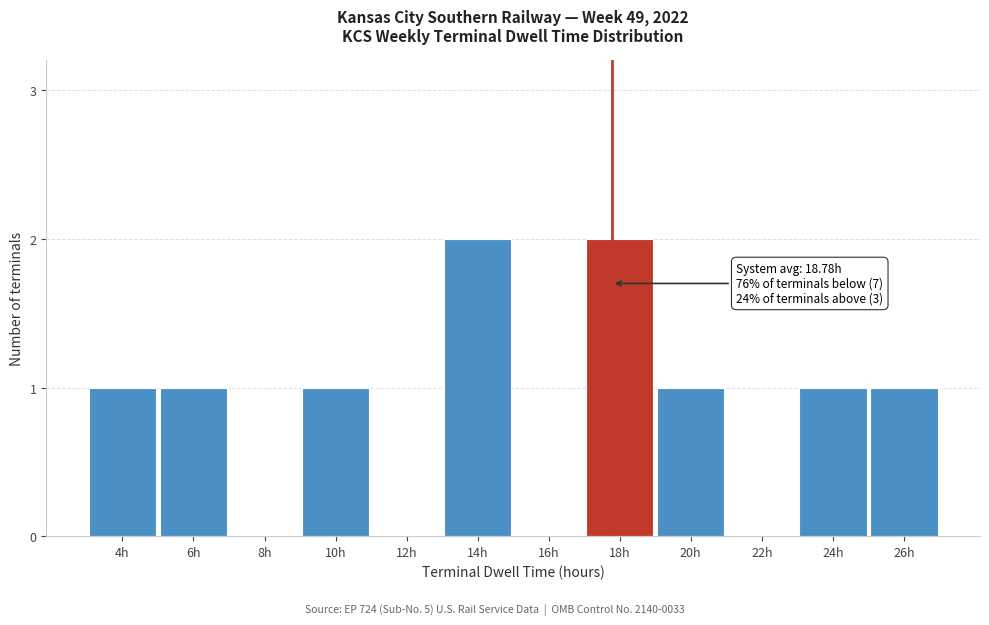

Reading right to left, list all the values displayed in this chart.

26h=1	24h=1	22h=0	20h=1	18h=2	16h=0	14h=2	12h=0	10h=1	8h=0	6h=1	4h=1